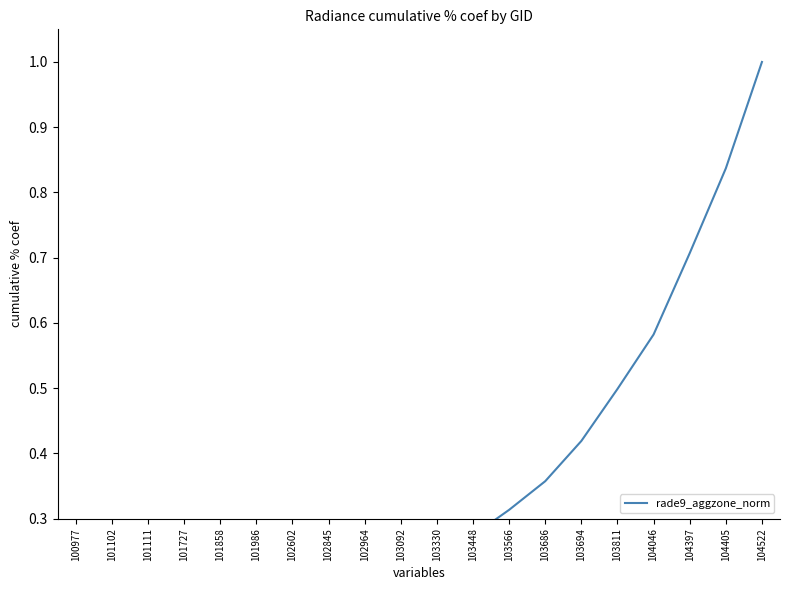

Reading left to right, list all the values displayed in this chart.

100977=0.0	101102=0.0	101111=0.0	101727=0.1	101858=0.1	101986=0.1	102602=0.1	102845=0.1	102964=0.2	103092=0.2	103330=0.2	103448=0.3	103566=0.3	103686=0.4	103694=0.4	103811=0.5	104046=0.6	104397=0.7	104405=0.8	104522=1.0